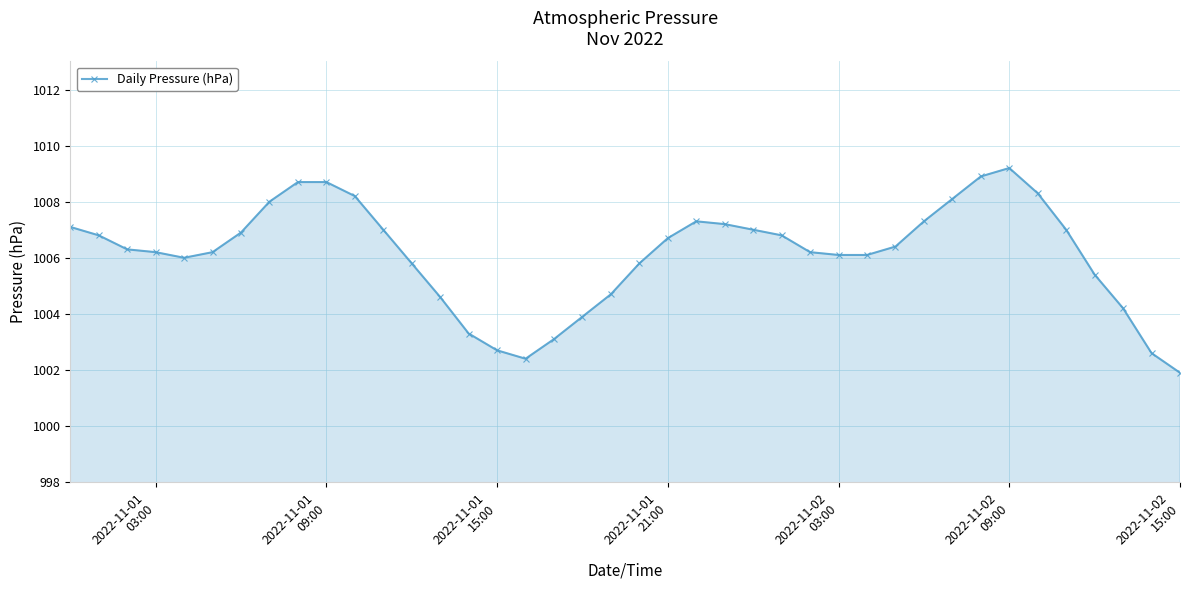

How many series are shown in this chart?

1